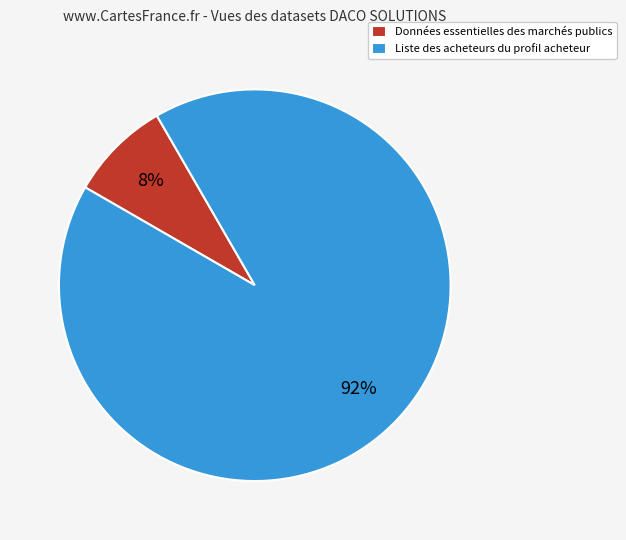

Which slice represents more than half of the pie?

Liste des acheteurs du profil acheteur